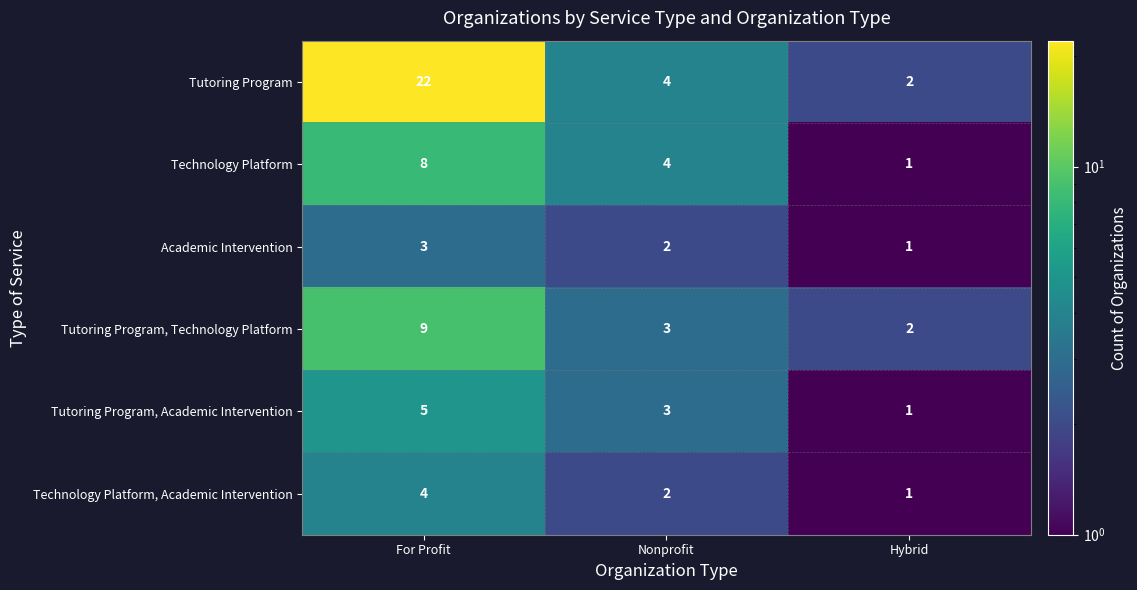

Which series has the largest range (max minus min)?

Tutoring Program